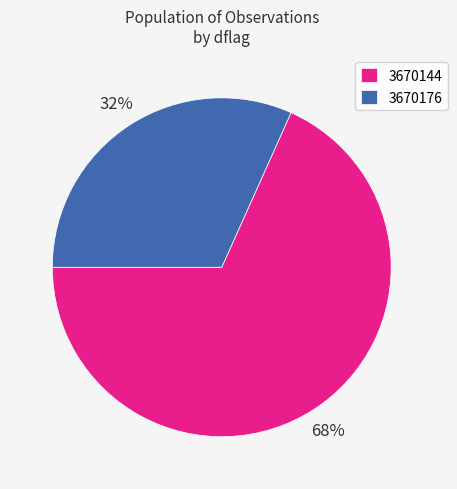

How many segments does this pie chart have?

2